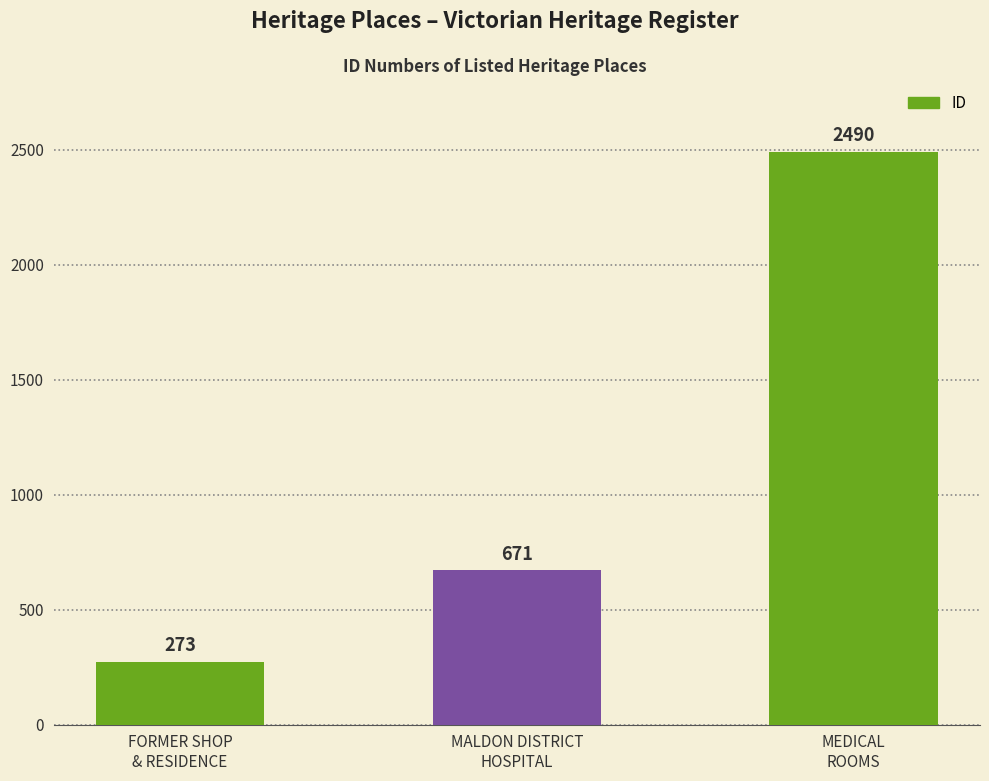

Does the chart contain stacked bars?

No